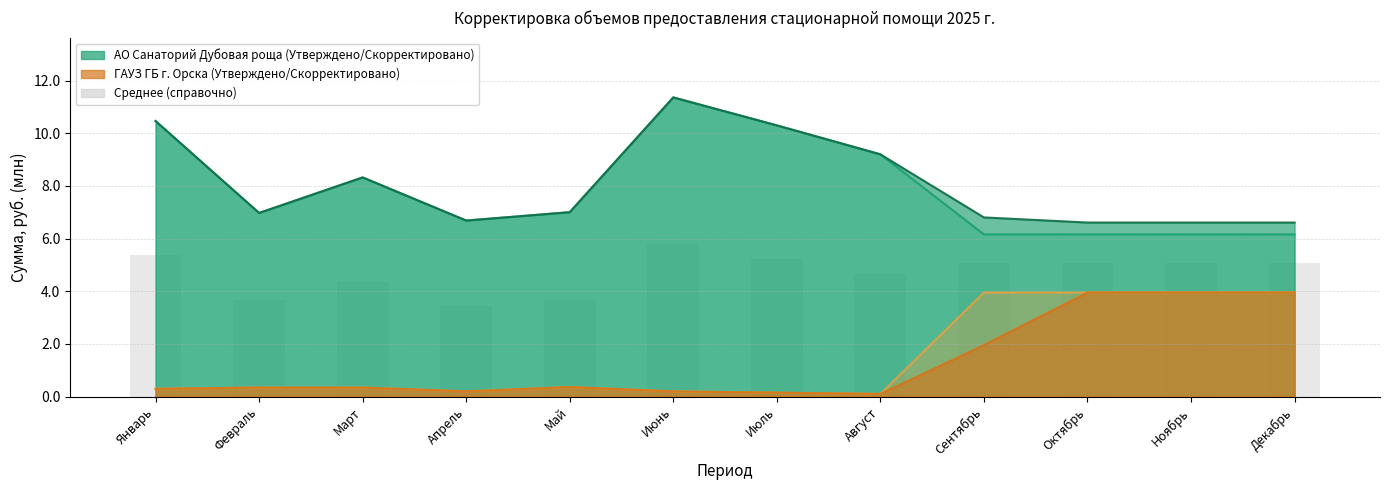

Which label corresponds to the largest value in the chart?

Июнь